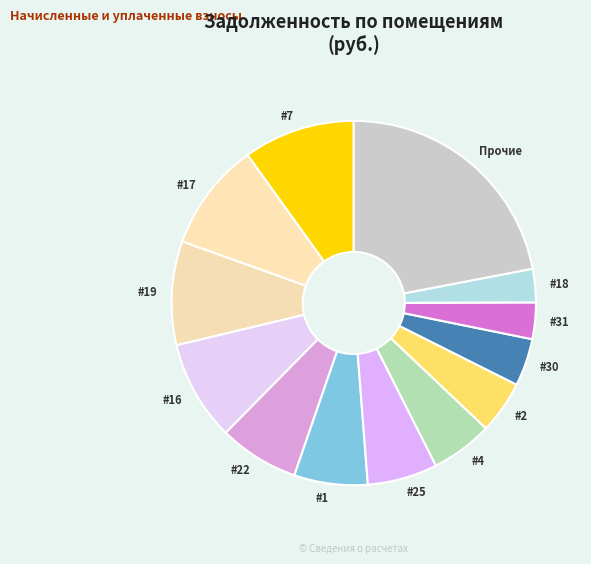

Approximately how many times larger is the value at Прочие compared to #4?

4.0